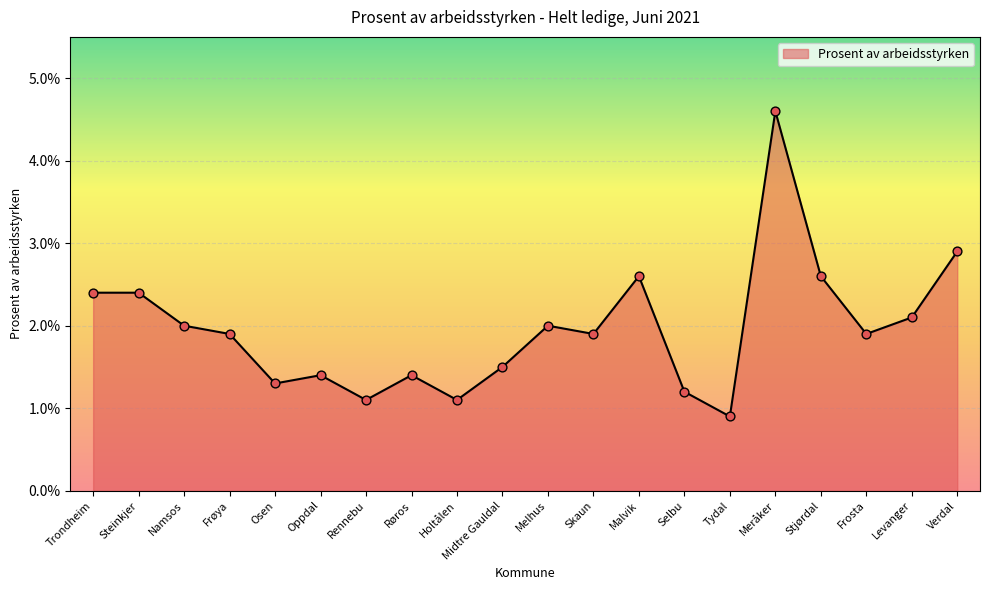

Which has a higher value, Selbu or Rennebu?

Selbu